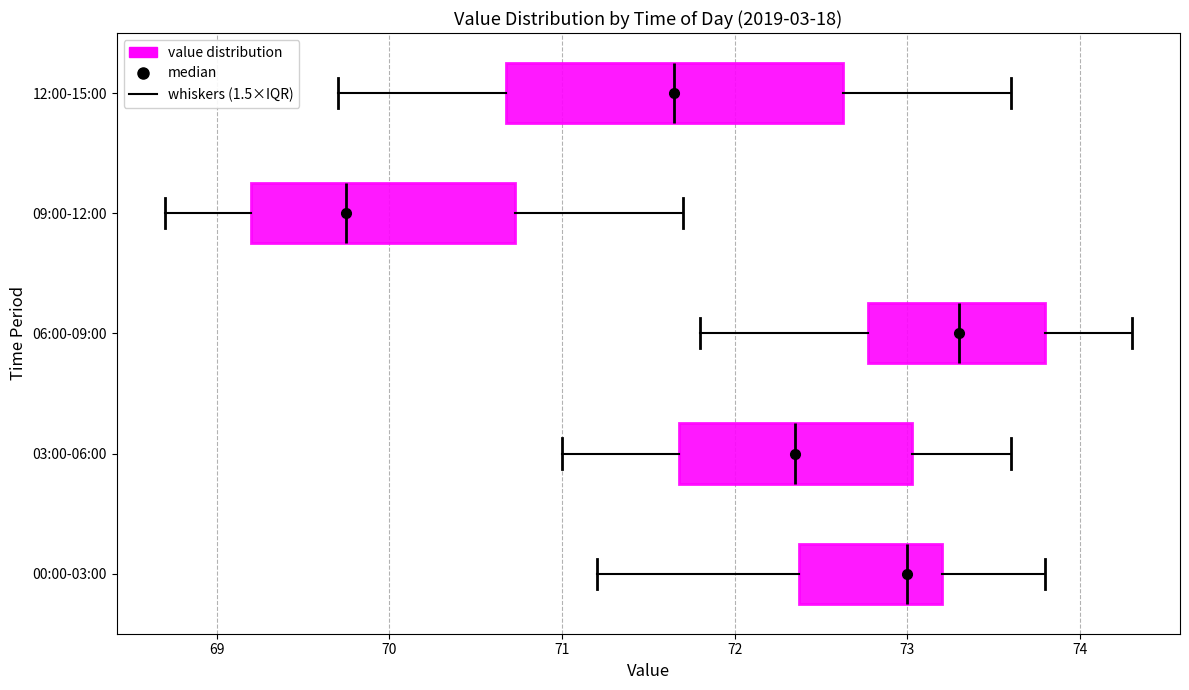

Where is the right edge of the box for 06:00-09:00 on the x-axis? The values are not printed on the chart, so give them approximately, as read against the axis.

73.8